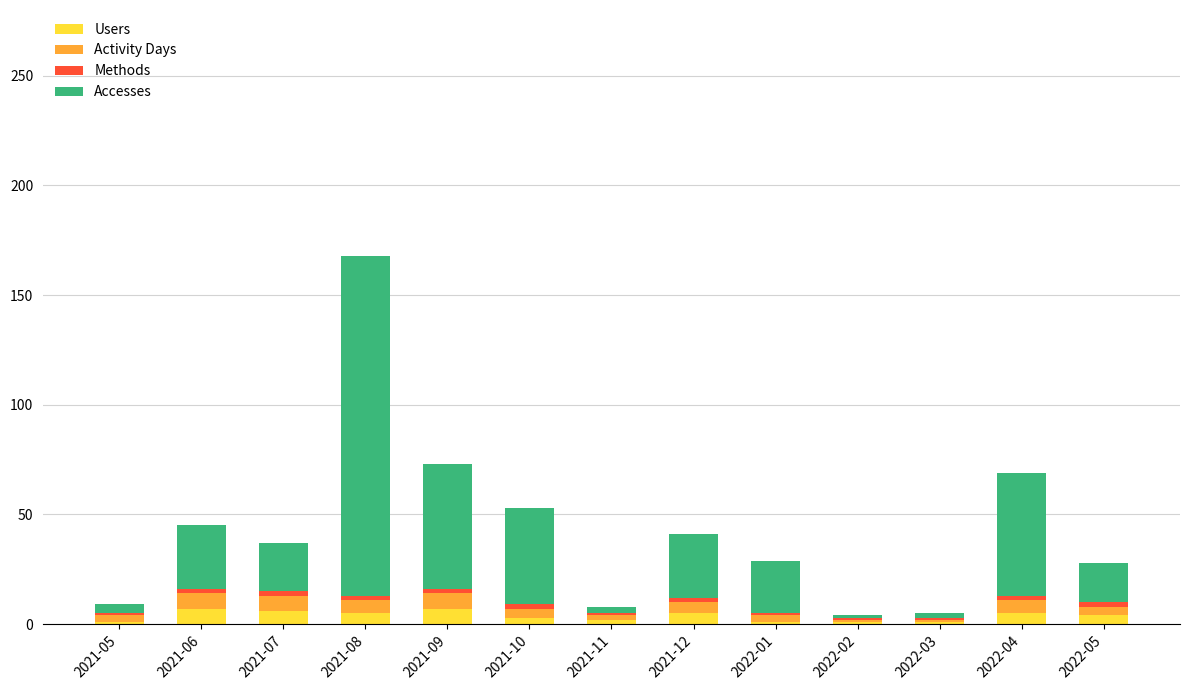

At which category is the sum across all series the highest?

2021-08